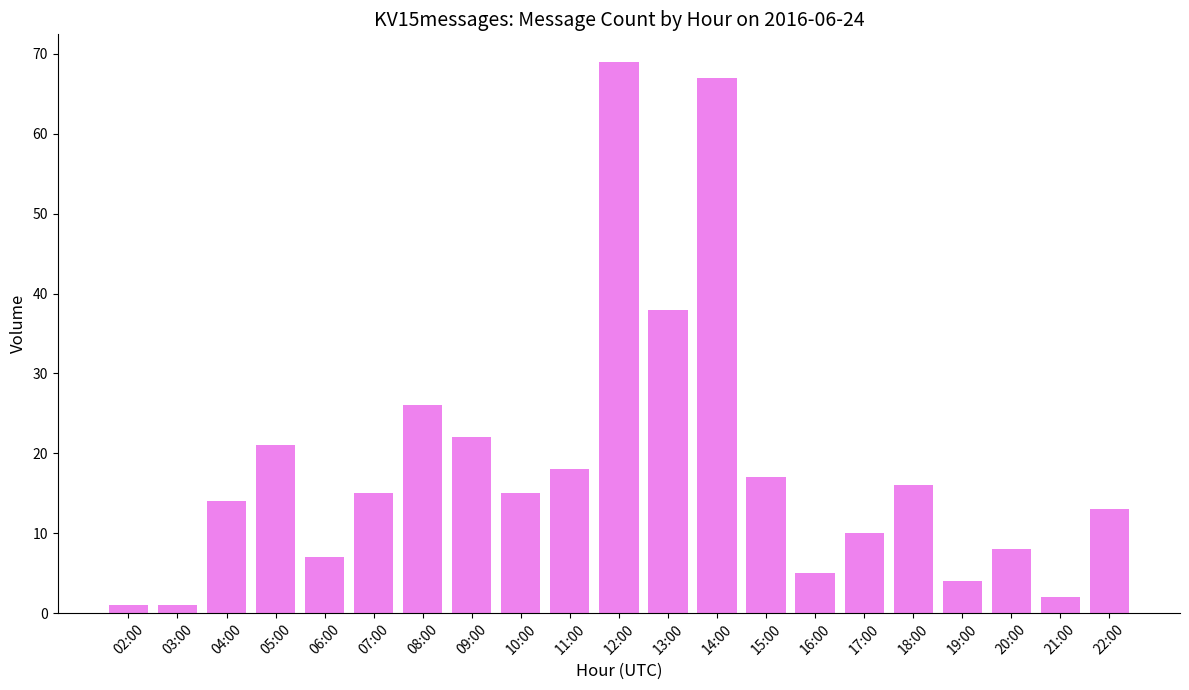

Reading left to right, what are all the values shown in this chart?

02:00=1	03:00=1	04:00=14	05:00=21	06:00=7	07:00=15	08:00=26	09:00=22	10:00=15	11:00=18	12:00=69	13:00=38	14:00=67	15:00=17	16:00=5	17:00=10	18:00=16	19:00=4	20:00=8	21:00=2	22:00=13